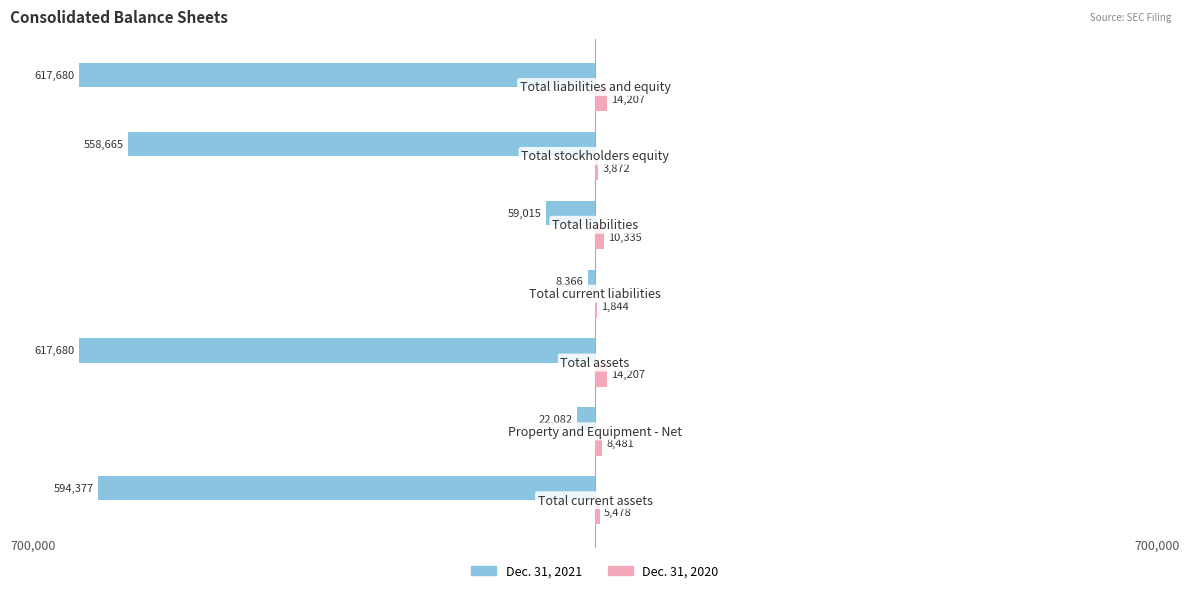

What are all the series names shown in the legend?

Dec. 31, 2021, Dec. 31, 2020